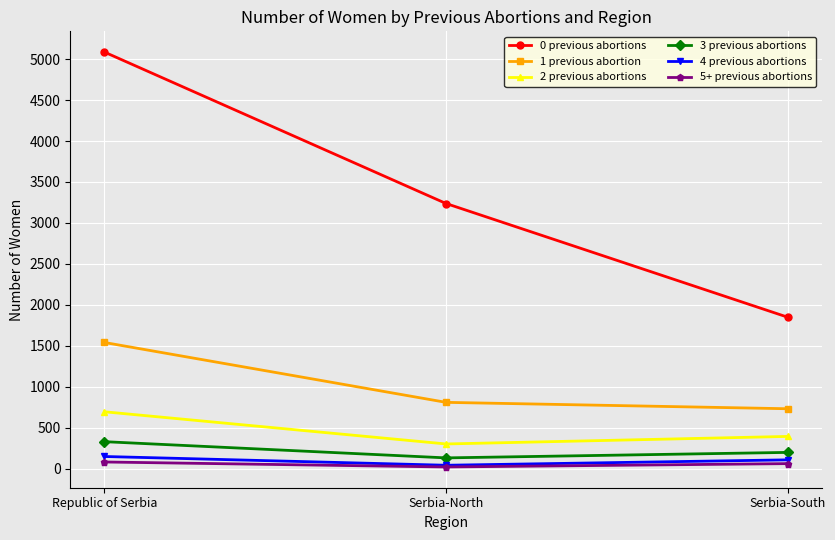

What is the approximate value of 2 previous abortions at Serbia-South?

393